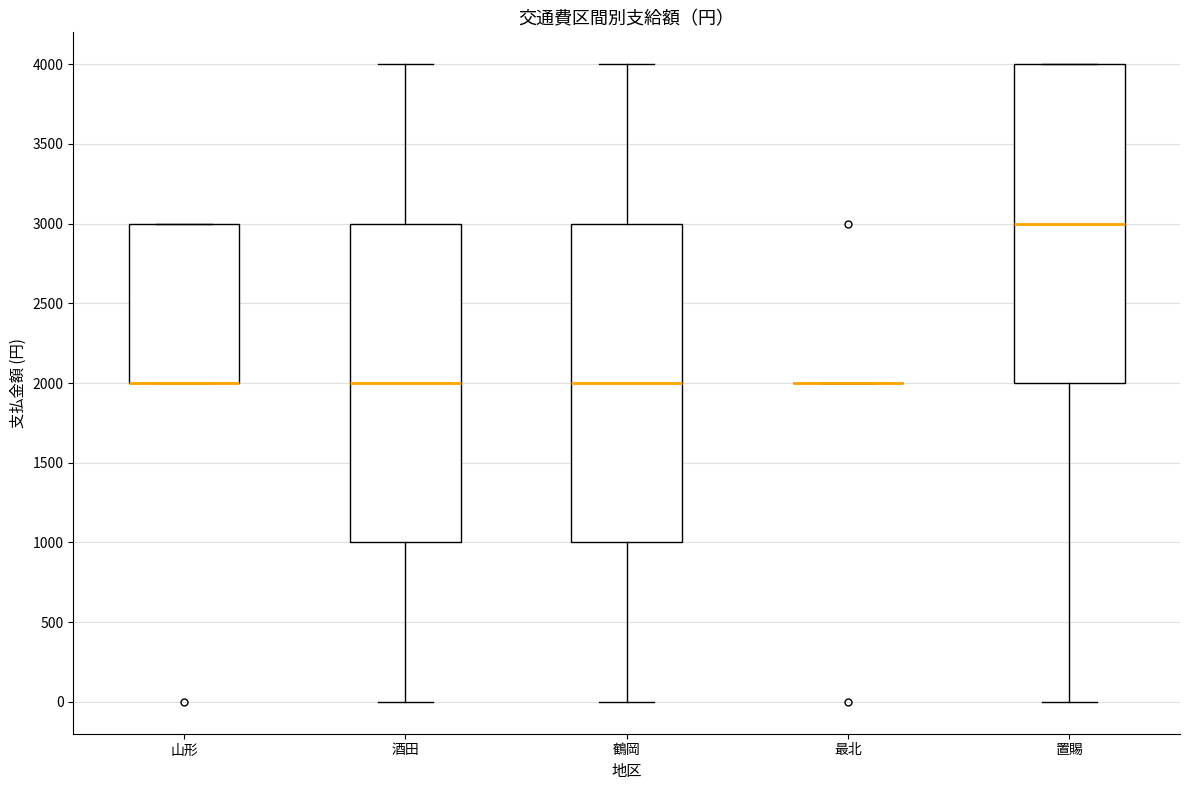

Where does the median line of the box for 置賜 sit on the y-axis? The values are not printed on the chart, so give them approximately, as read against the axis.

3000